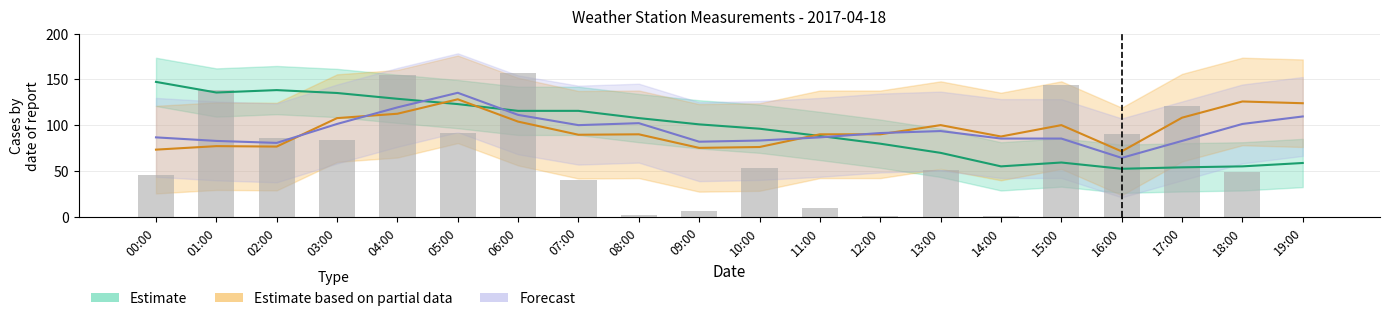

At how many categories does at least one series exceed 67?

20